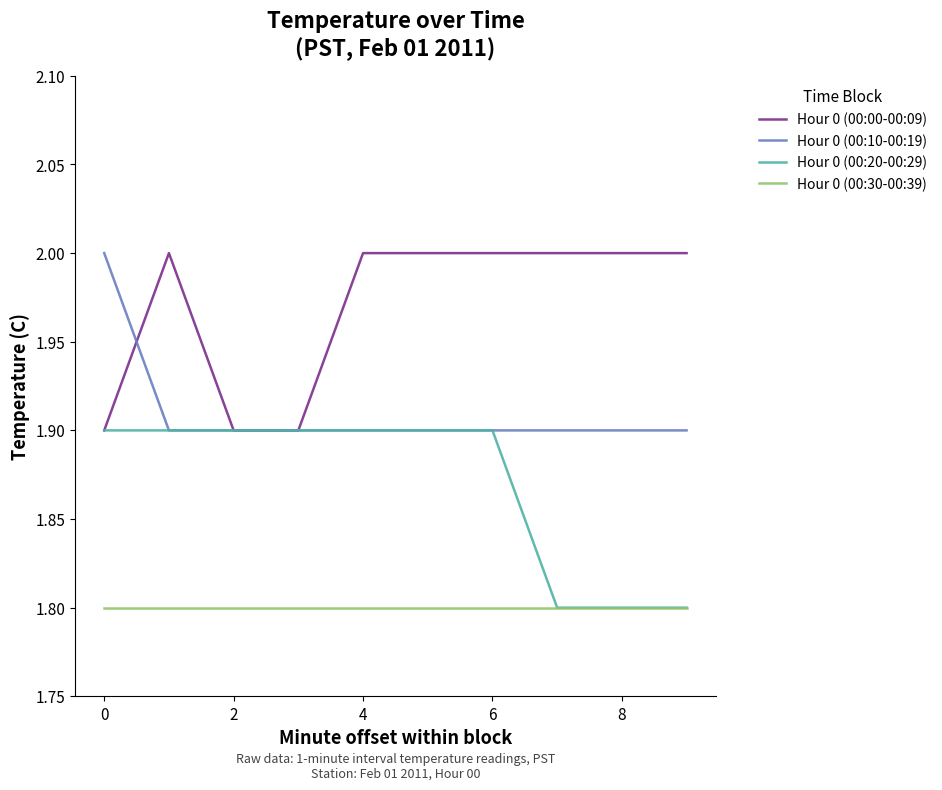

What is the minimum value shown in the chart?

1.8